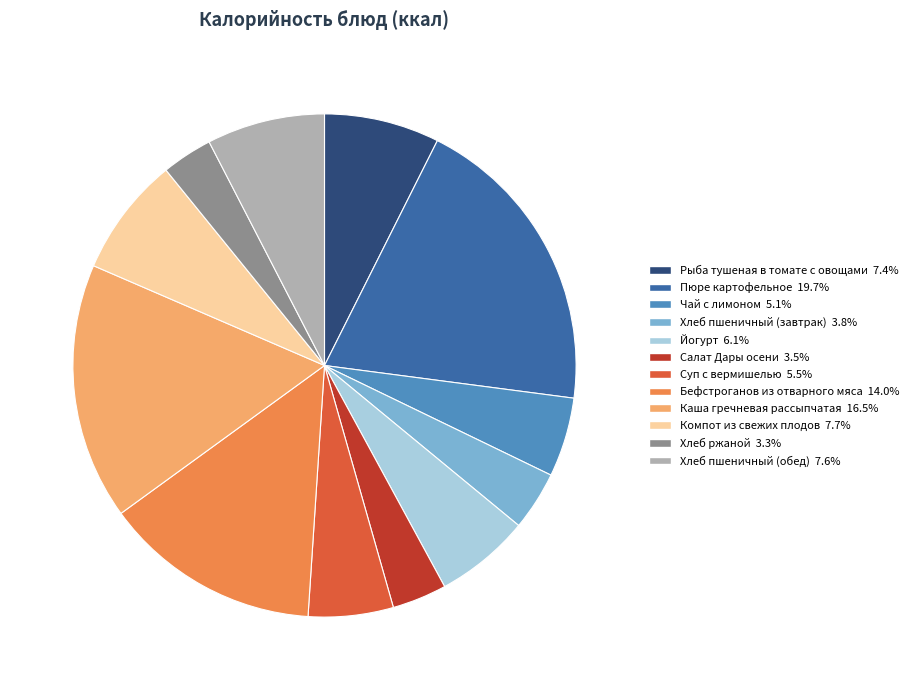

Does Суп с вермишелью account for over 50% of the chart?

No